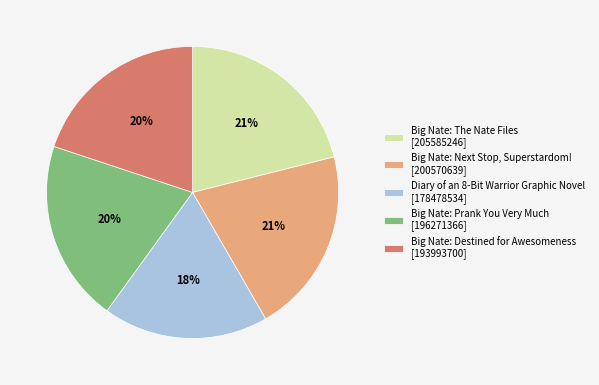

Does any single category account for the majority?

No